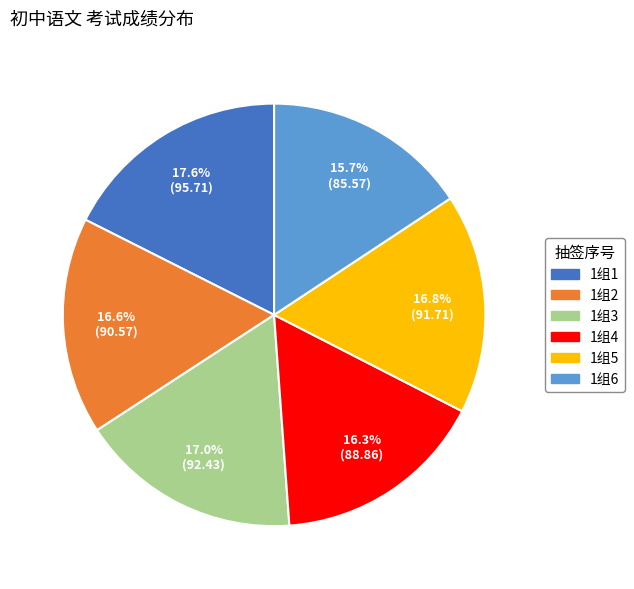

How much of the chart is everything except 1组5?

83.2%